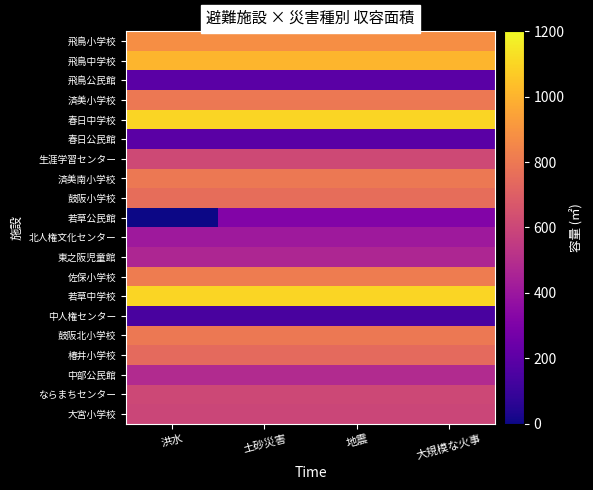

Reading right to left, extract all data points from this chart.

飛鳥小学校: 大規模な火事=881	地震=881	土砂災害=881	洪水=881
飛鳥中学校: 大規模な火事=1005	地震=1005	土砂災害=1005	洪水=1005
飛鳥公民館: 大規模な火事=194	地震=194	土砂災害=194	洪水=194
済美小学校: 大規模な火事=800	地震=800	土砂災害=800	洪水=800
春日中学校: 大規模な火事=1100	地震=1100	土砂災害=1100	洪水=1100
春日公民館: 大規模な火事=194	地震=194	土砂災害=194	洪水=194
生涯学習センター: 大規模な火事=614	地震=614	土砂災害=614	洪水=614
済美南小学校: 大規模な火事=800	地震=800	土砂災害=800	洪水=800
鼓阪小学校: 大規模な火事=756	地震=756	土砂災害=756	洪水=756
若草公民館: 大規模な火事=316	地震=316	土砂災害=316	洪水=0
北人権文化センター: 大規模な火事=411	地震=411	土砂災害=411	洪水=411
東之阪児童館: 大規模な火事=466	地震=466	土砂災害=466	洪水=466
佐保小学校: 大規模な火事=815	地震=815	土砂災害=815	洪水=815
若草中学校: 大規模な火事=1100	地震=1100	土砂災害=1100	洪水=1100
中人権センター: 大規模な火事=143	地震=143	土砂災害=143	洪水=143
鼓阪北小学校: 大規模な火事=800	地震=800	土砂災害=800	洪水=800
椿井小学校: 大規模な火事=743	地震=743	土砂災害=743	洪水=743
中部公民館: 大規模な火事=484	地震=484	土砂災害=484	洪水=484
ならまちセンター: 大規模な火事=608	地震=608	土砂災害=608	洪水=608
大宮小学校: 大規模な火事=596	地震=596	土砂災害=596	洪水=596